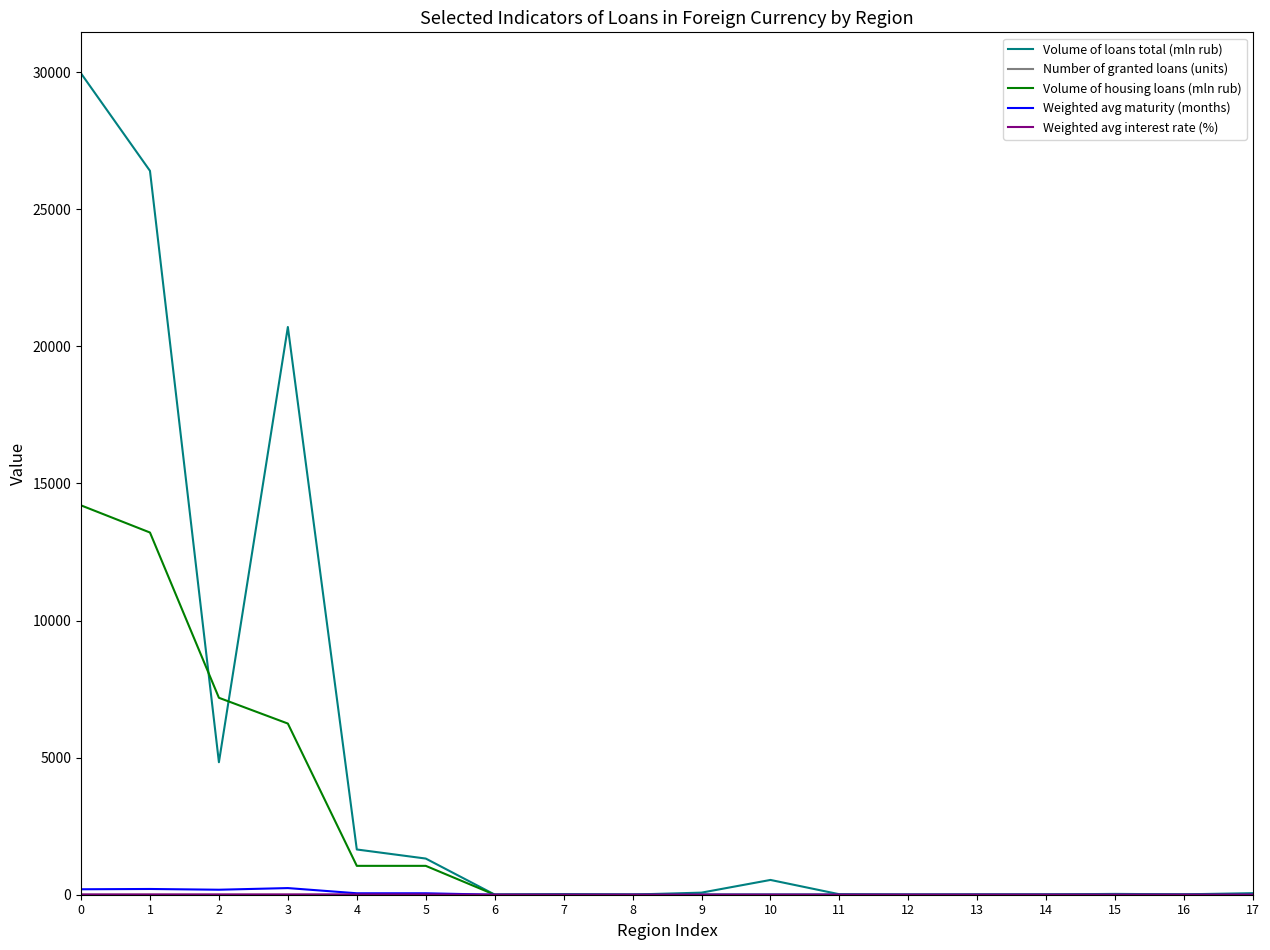

Which series has the largest range (max minus min)?

Volume of loans total (mln rub)